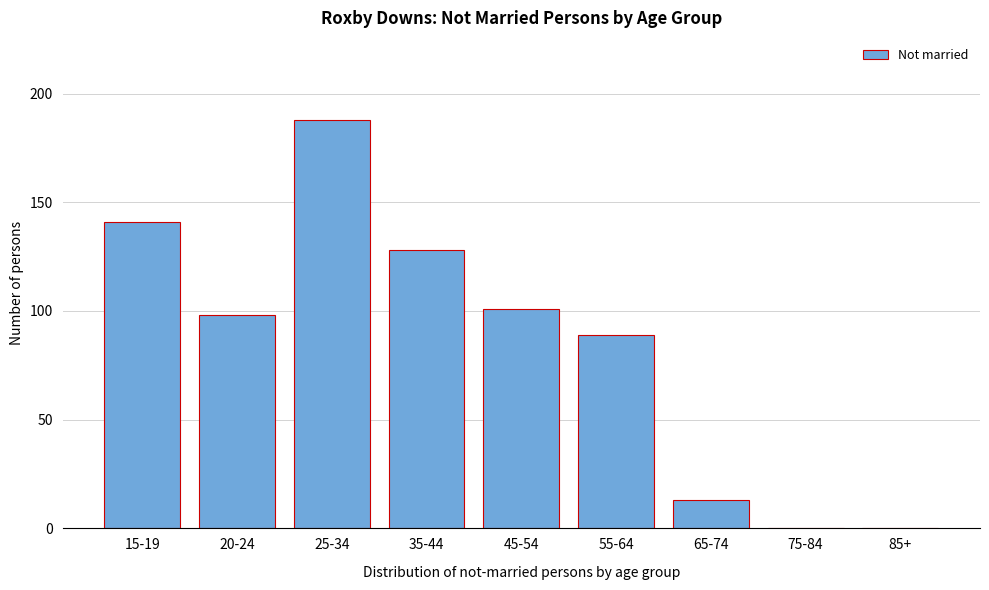

Reading left to right, transcribe all the data shown in this chart.

15-19=141	20-24=98	25-34=188	35-44=128	45-54=101	55-64=89	65-74=13	75-84=0	85+=0